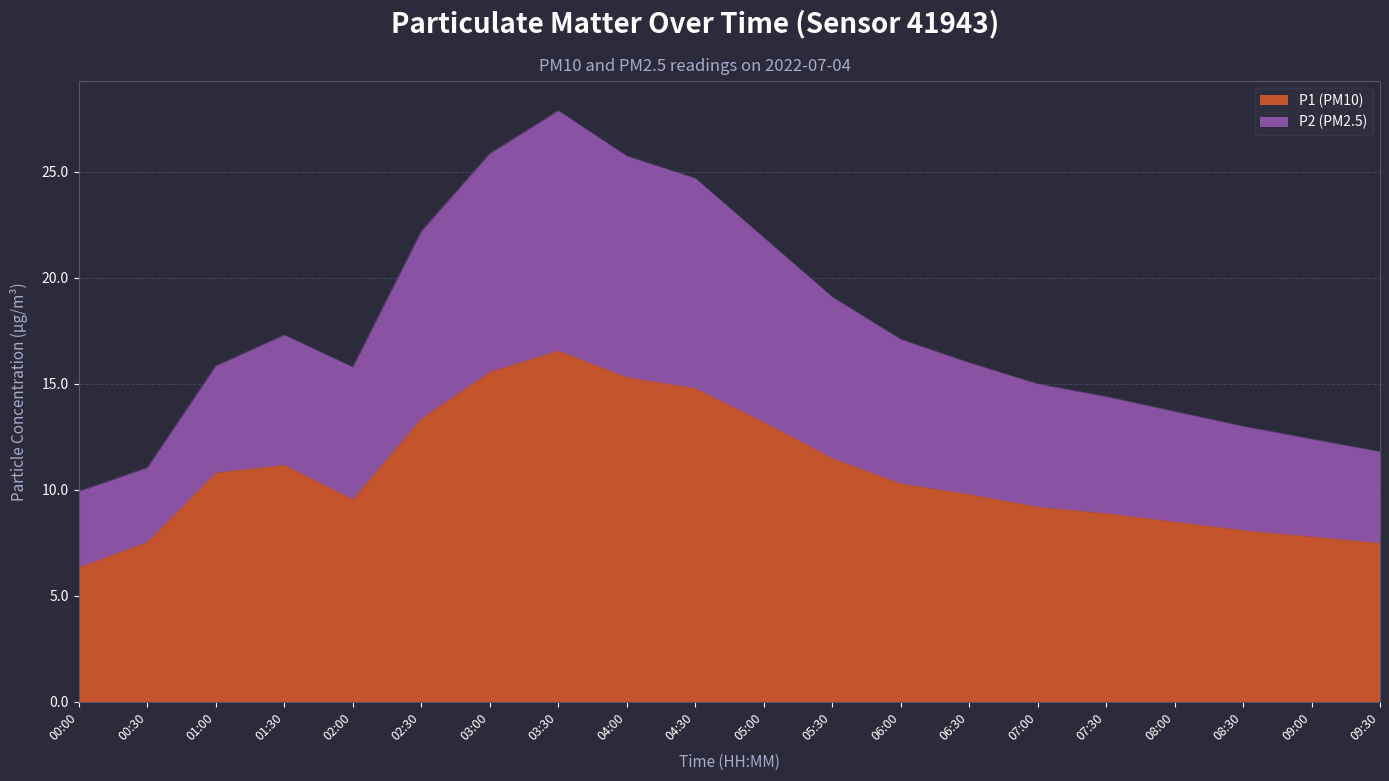

How many interior local peaks does the P1 (PM10) series have?

2